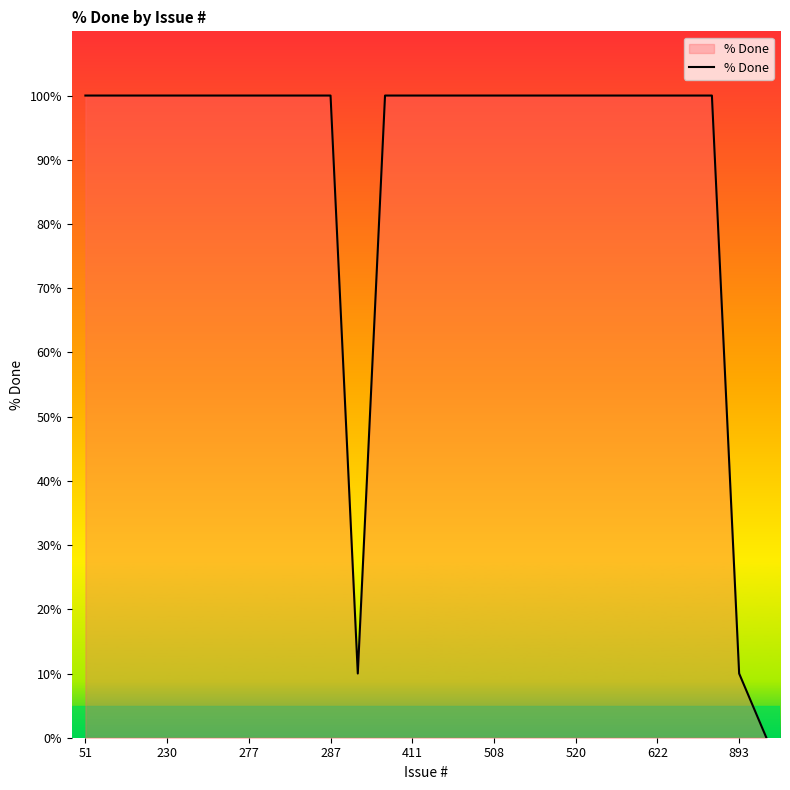

What is the difference between the maximum and minimum values?

100